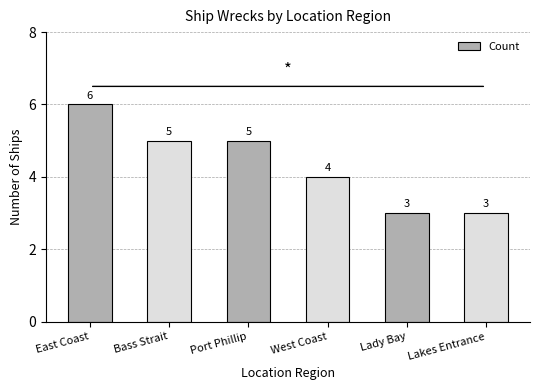

What is the greatest value displayed?

6